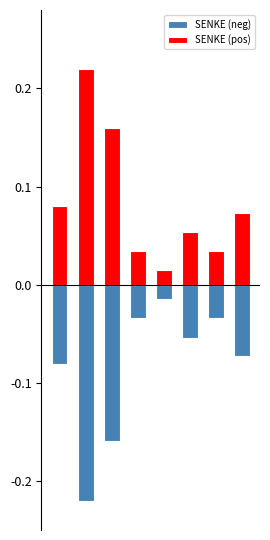

What is the average value of the SENKE (pos) series?

0.1